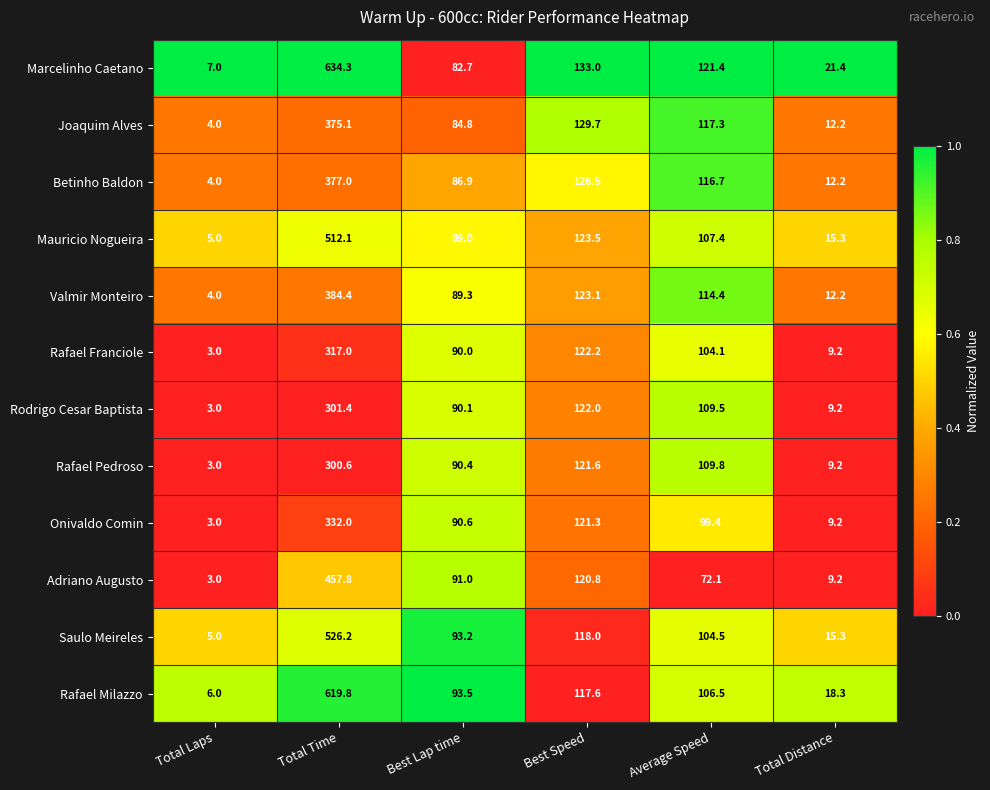

How many series are shown in this chart?

12